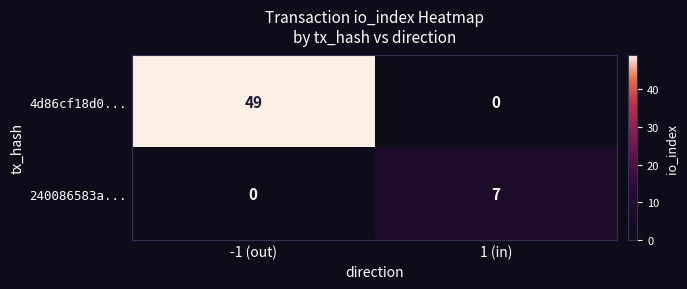

Reading left to right, extract all data points from this chart.

4d86cf18d0...: 49	0
240086583a...: 0	7